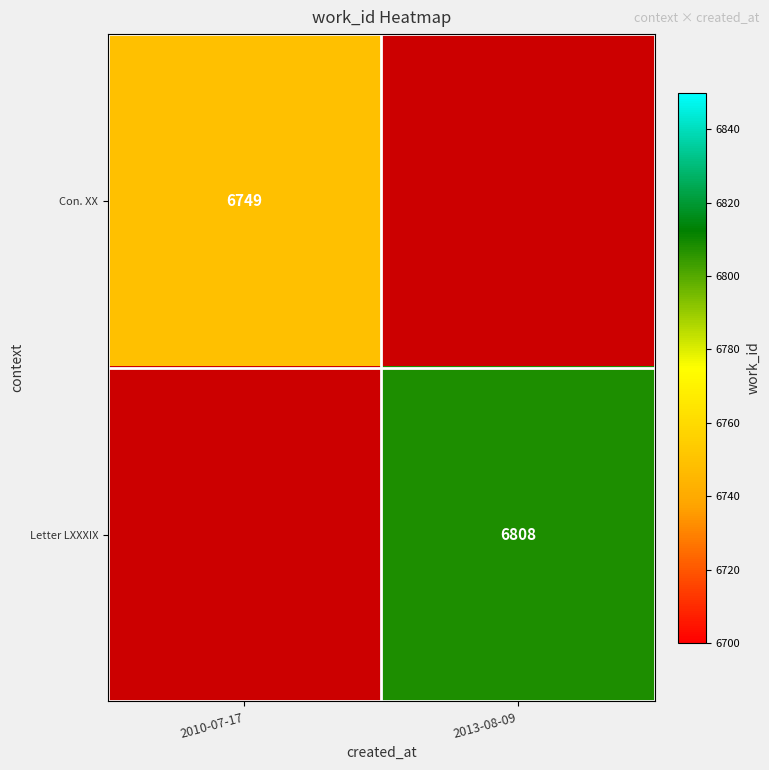

Between 2013-08-09 and 2010-07-17, which is larger?

2010-07-17